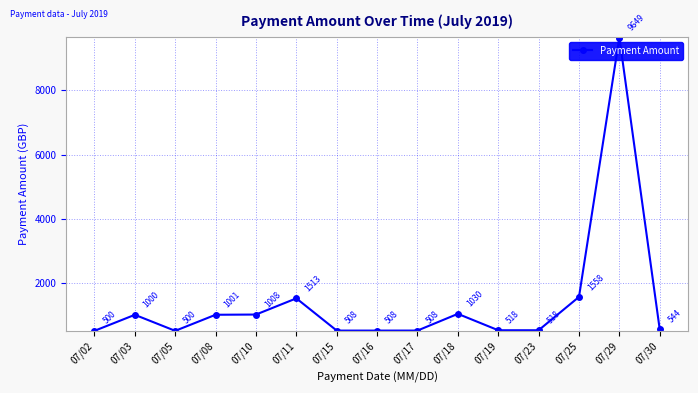

True or false: the data shows 543.6 at 07/30.

True